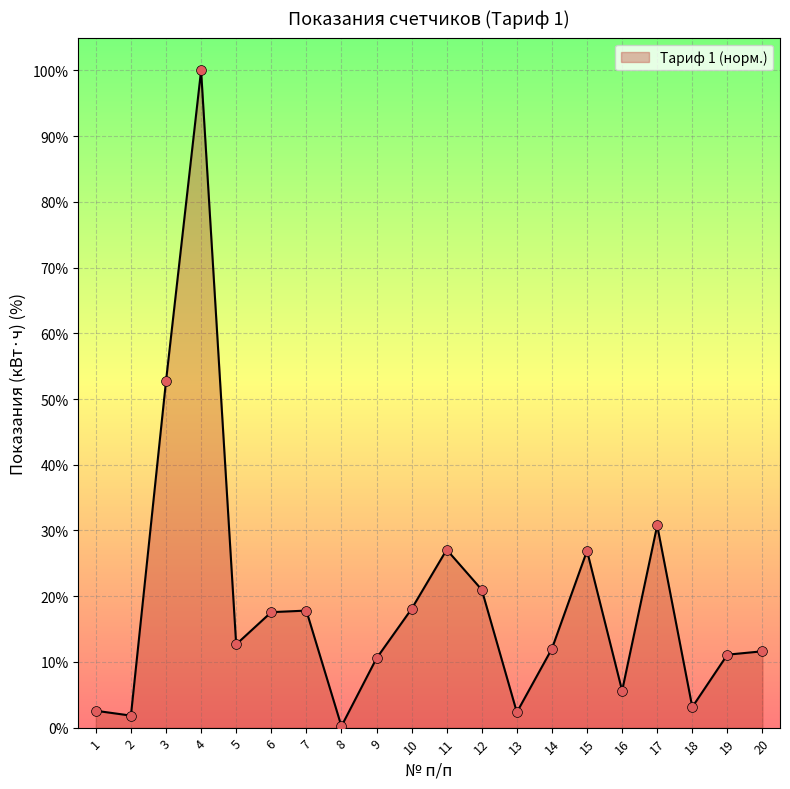

Approximately how many times larger is the value at 20 compared to 18?

3.7